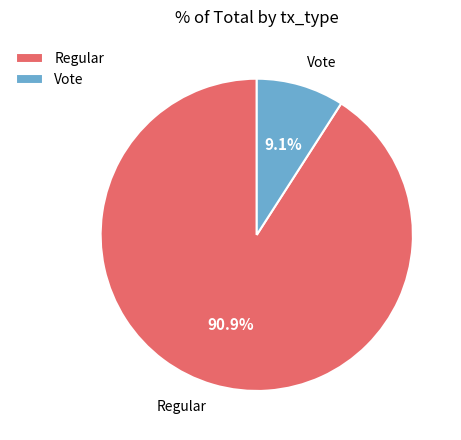

The Regular slice represents 83% of the pie. True or false?

False